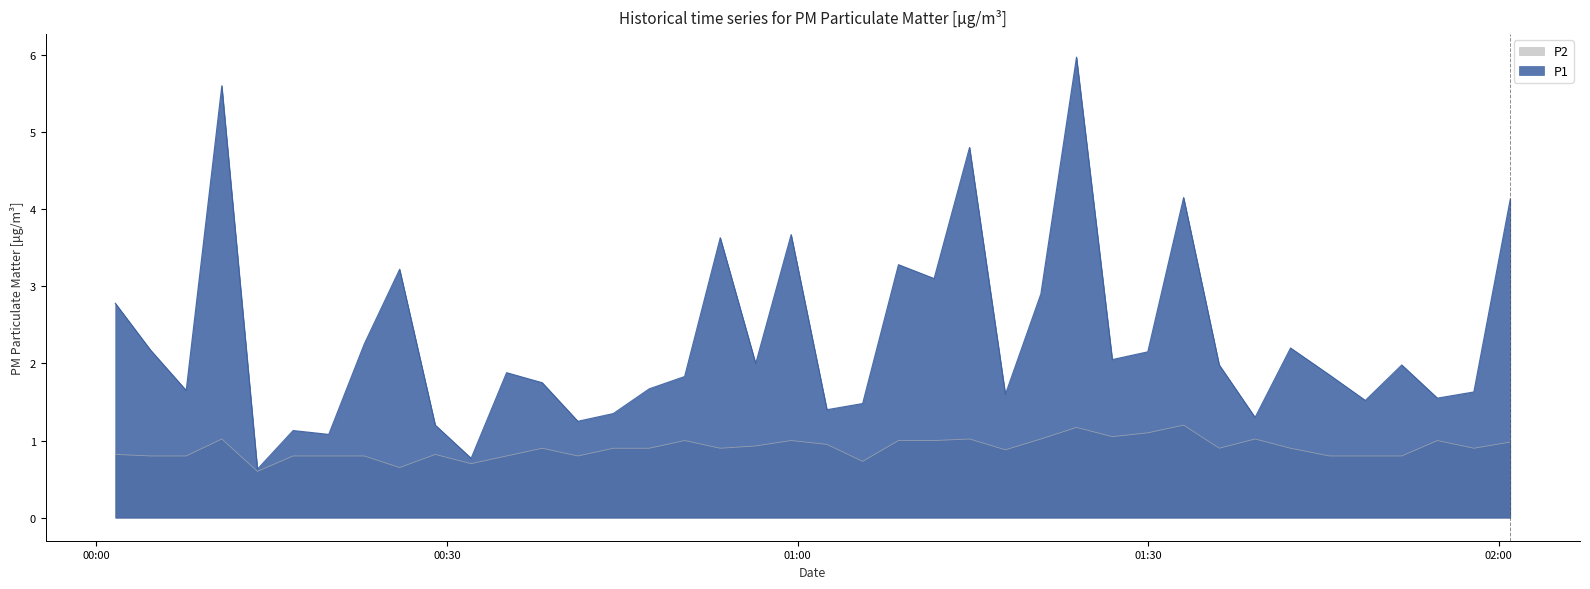

What is the difference between the P1 values at 2023-01-16T01:26:56 and 2023-01-16T00:25:57?

1.2